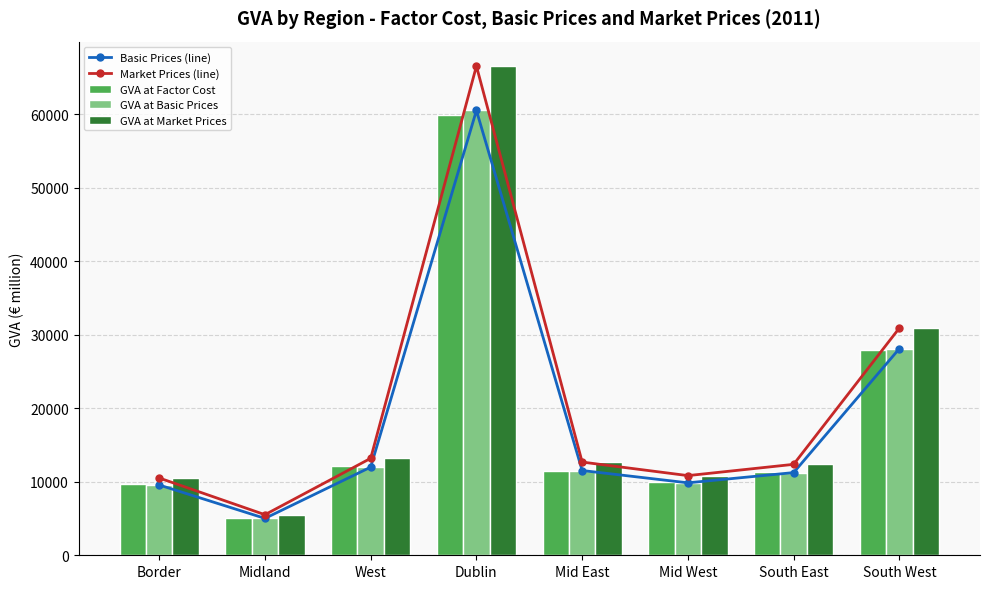

Reading left to right, transcribe all the data shown in this chart.

Basic Prices (line): 9561.8	5020.4	11994.8	60520.5	11531.8	9855.8	11250.1	28117.4
Market Prices (line): 10515.5	5521.2	13191.2	66556.9	12682.1	10838.8	12372.2	30921.9
GVA at Factor Cost: 9682.5	5108.7	12098.9	59921.3	11523.8	9910.0	11395.1	27911.4
GVA at Basic Prices: 9561.8	5020.4	11994.8	60520.5	11531.8	9855.8	11250.1	28117.4
GVA at Market Prices: 10515.5	5521.2	13191.2	66556.9	12682.1	10838.8	12372.2	30921.9